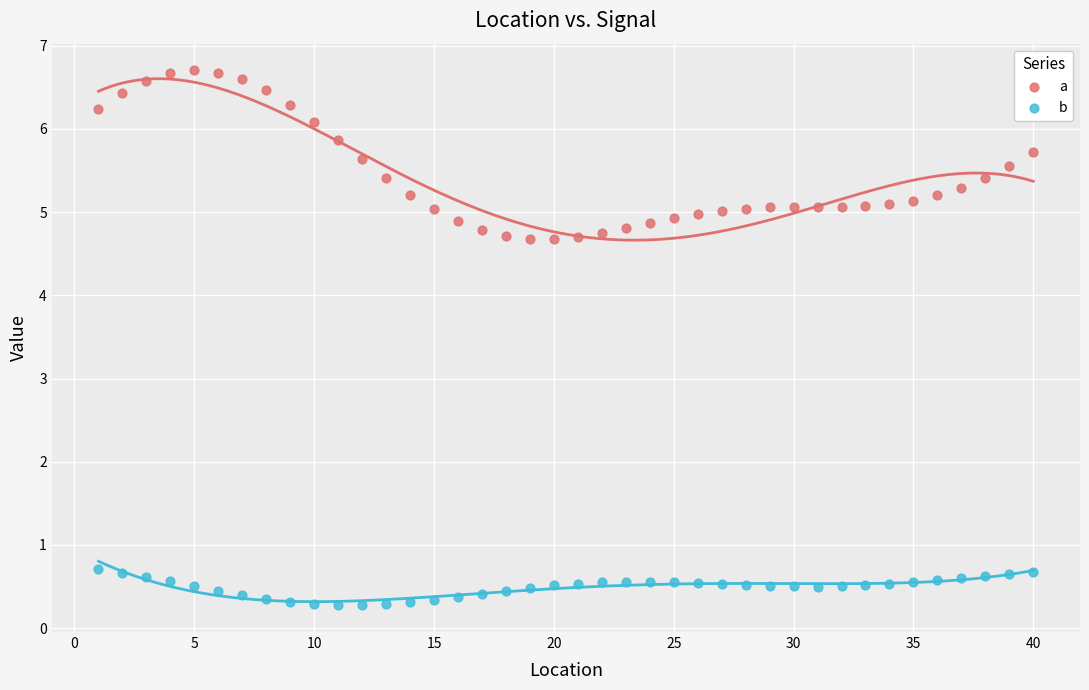

Across all data points, what is the range of X values (max minus min)?

39.0